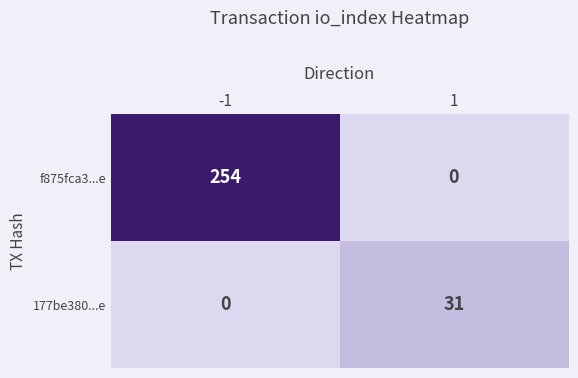

Count the number of data series in this chart.

2